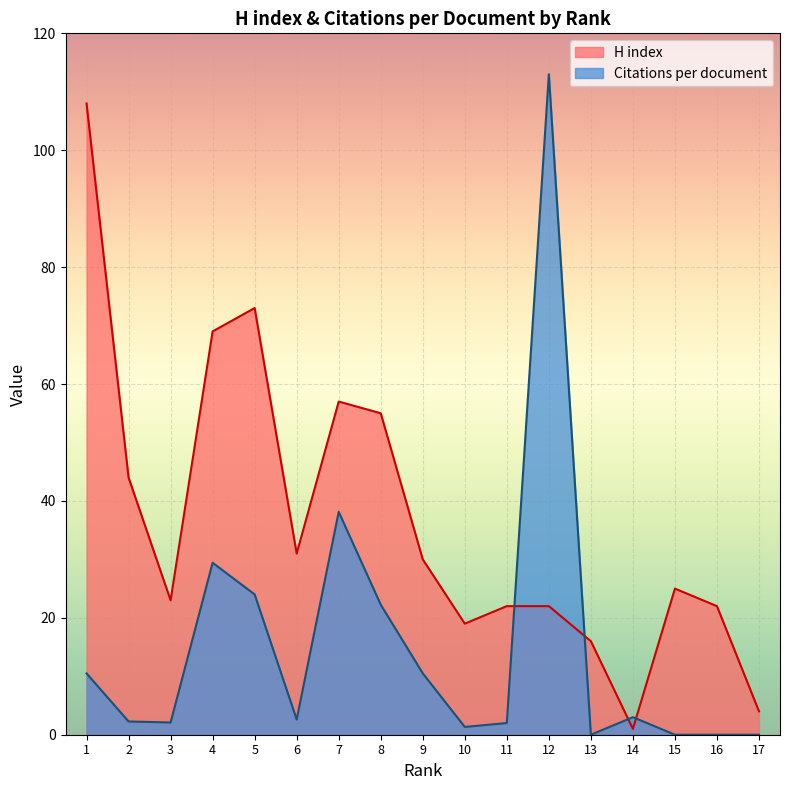

What is the sum of the Citations per document values at 8 and 15?

22.2